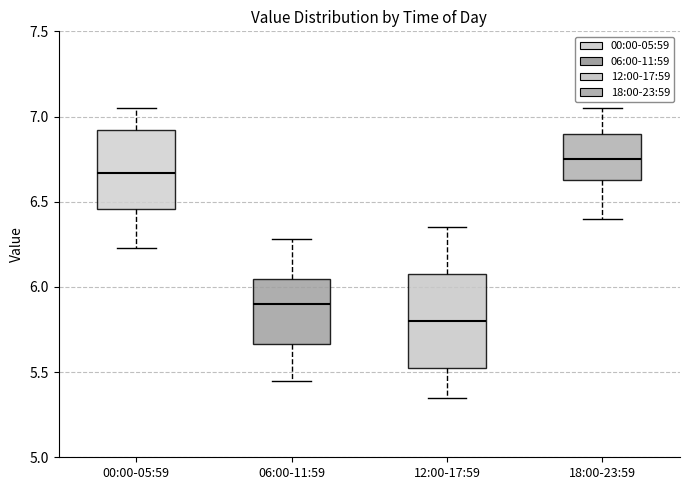

Reading left to right, transcribe this box plot: for each box, give where its median line is, the range the box spans, and where its two whiskers end, as read against the y-axis. The values are not printed on the chart, so give them approximately, as read against the axis.

00:00-05:59: median 6.65, box 6.45 to 6.90, whiskers 6.25 to 7.05
06:00-11:59: median 5.90, box 5.65 to 6.05, whiskers 5.45 to 6.30
12:00-17:59: median 5.80, box 5.55 to 6.10, whiskers 5.35 to 6.35
18:00-23:59: median 6.75, box 6.65 to 6.90, whiskers 6.40 to 7.05